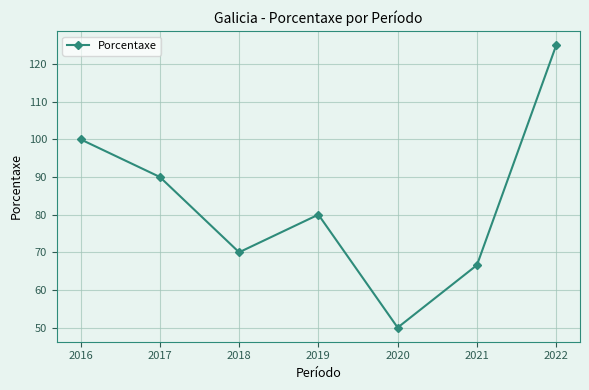

Read the value at 2020.

50.0